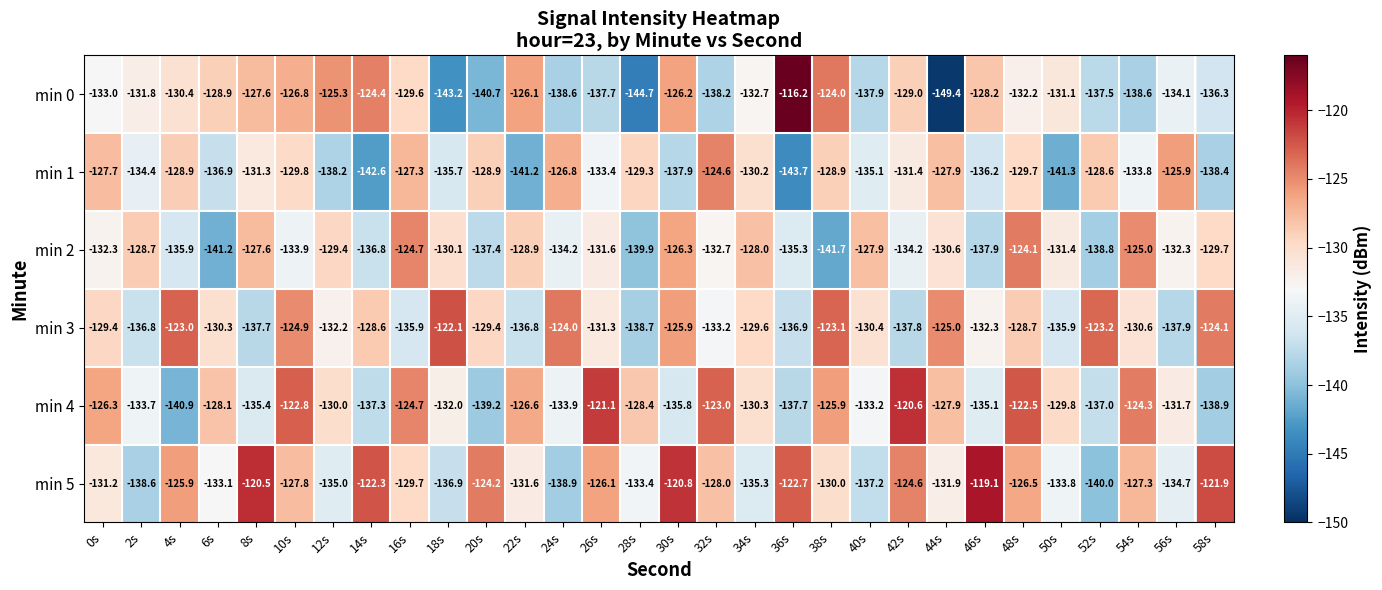

What is the total value across all series at 30s?

-772.9